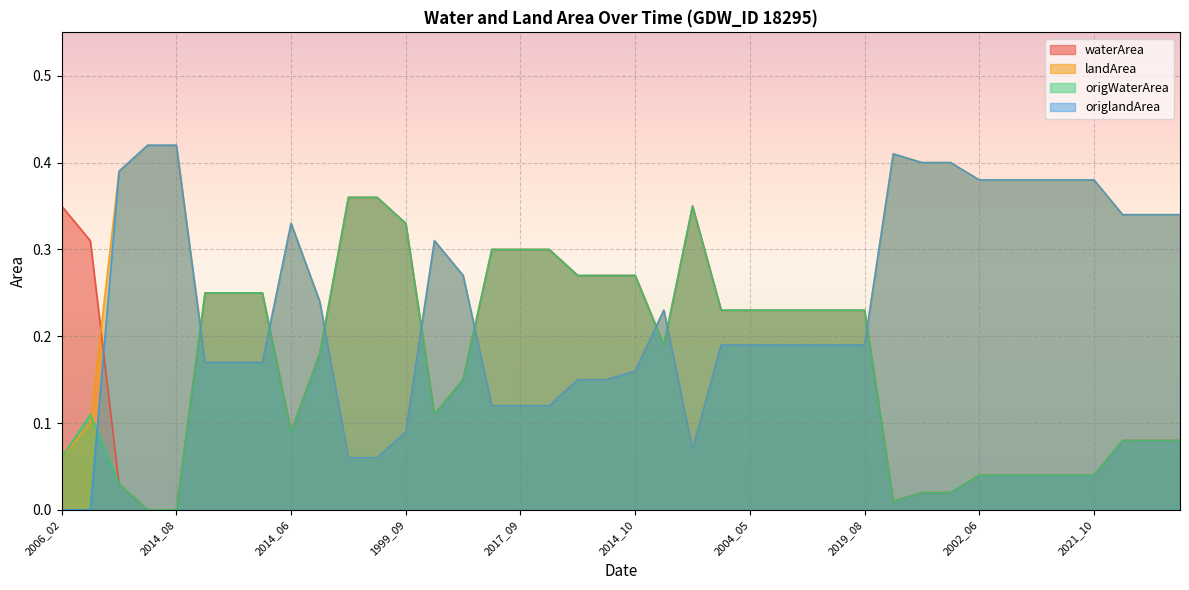

Where is the first local minimum for landArea?

2006_07